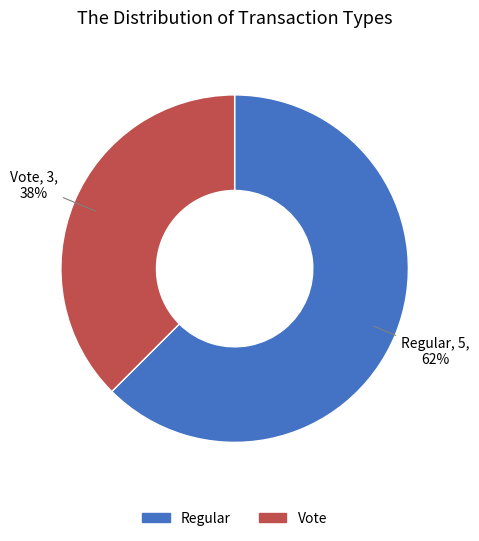

To the nearest percent, what is the combined percentage of Vote and Regular?

100%